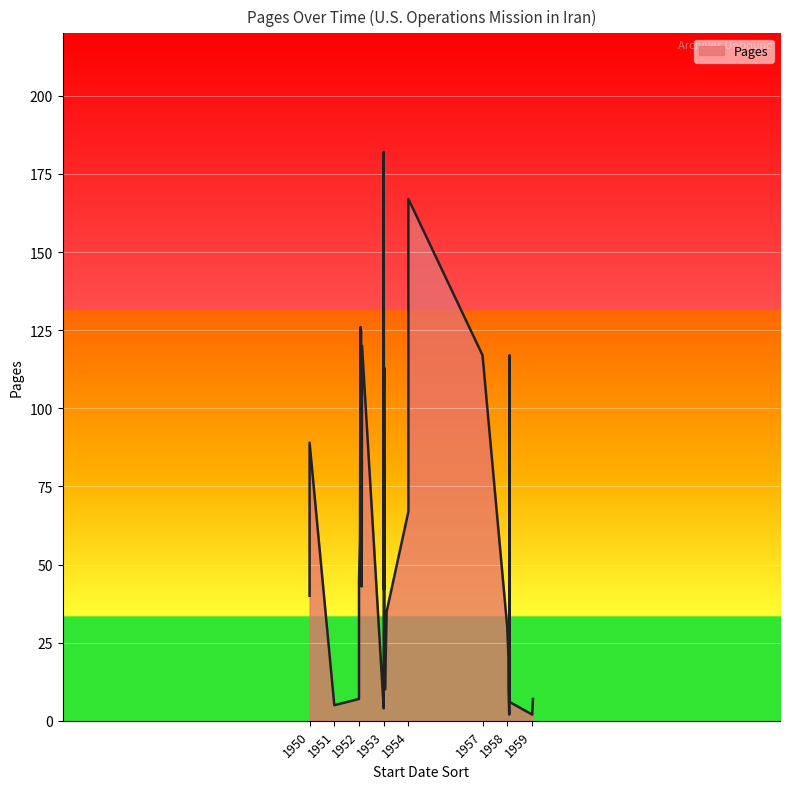

What is the label of the 15th point from the right?

19531204